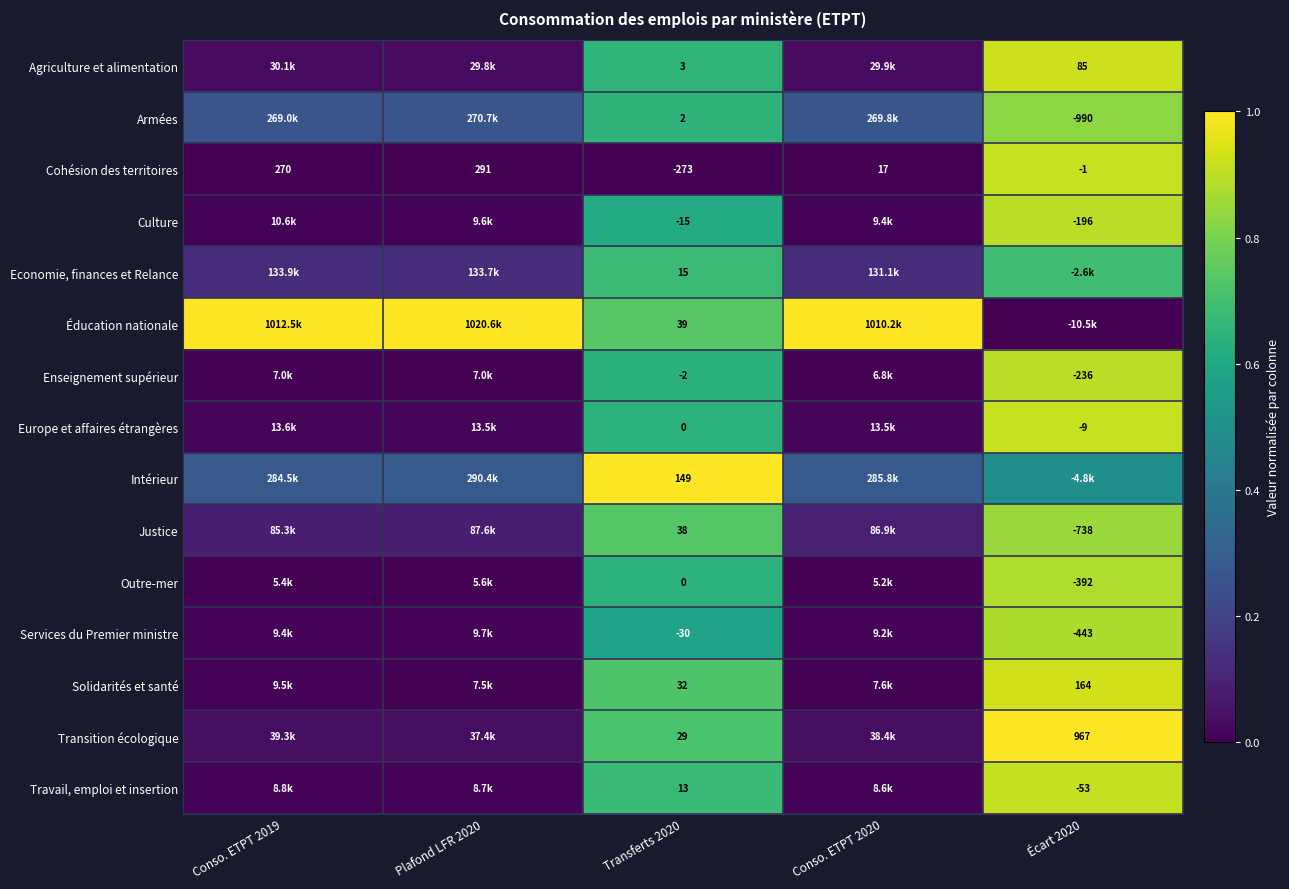

At how many categories does at least one series exceed 0?

5